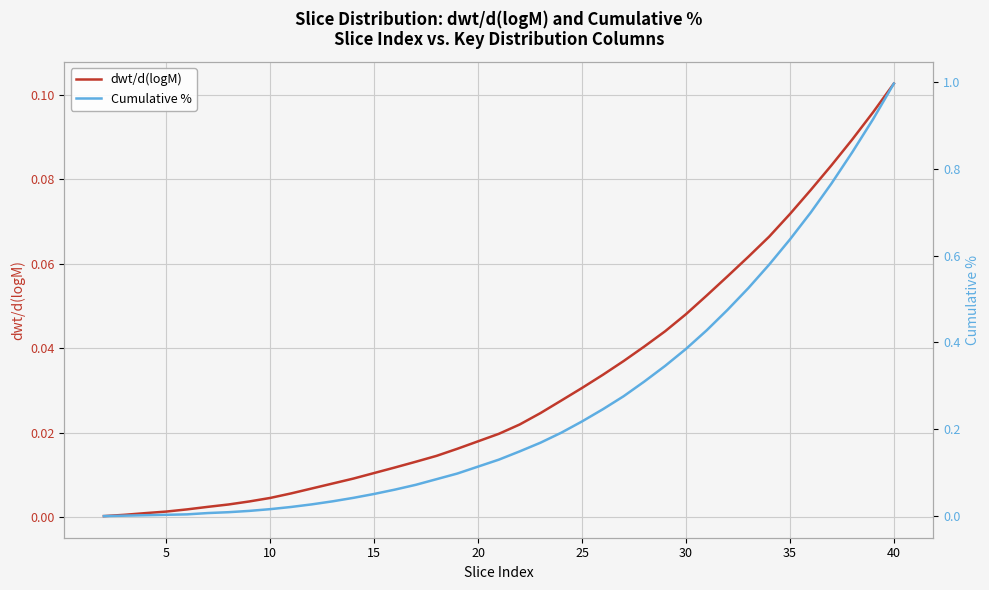

At how many categories does at least one series exceed 0?

39